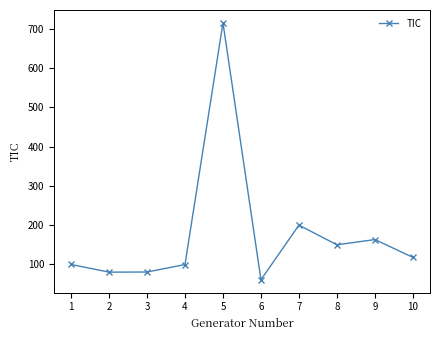

What is the sum of all values?

1768.2